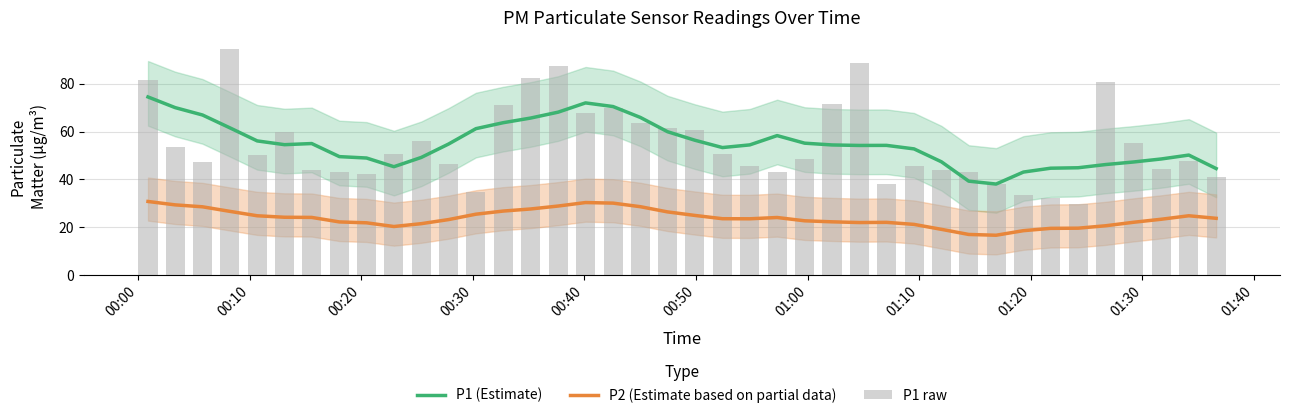

Which series has the largest range (max minus min)?

P1 raw